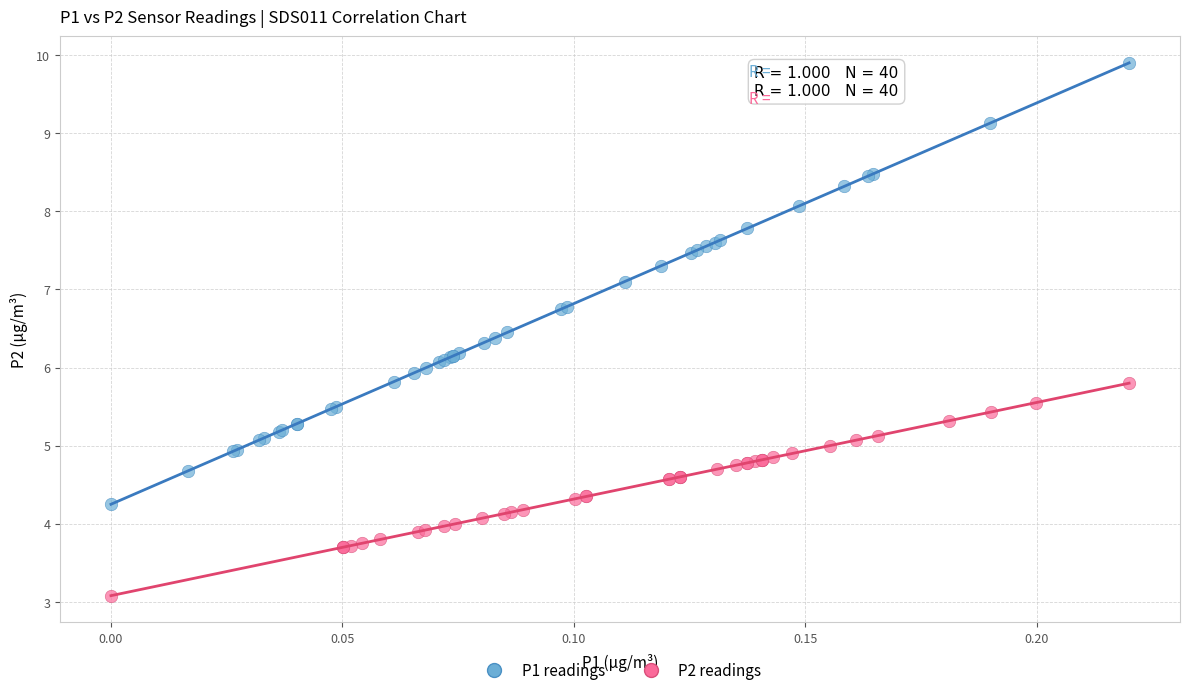

Which series has the largest Y range (max minus min)?

P1 readings